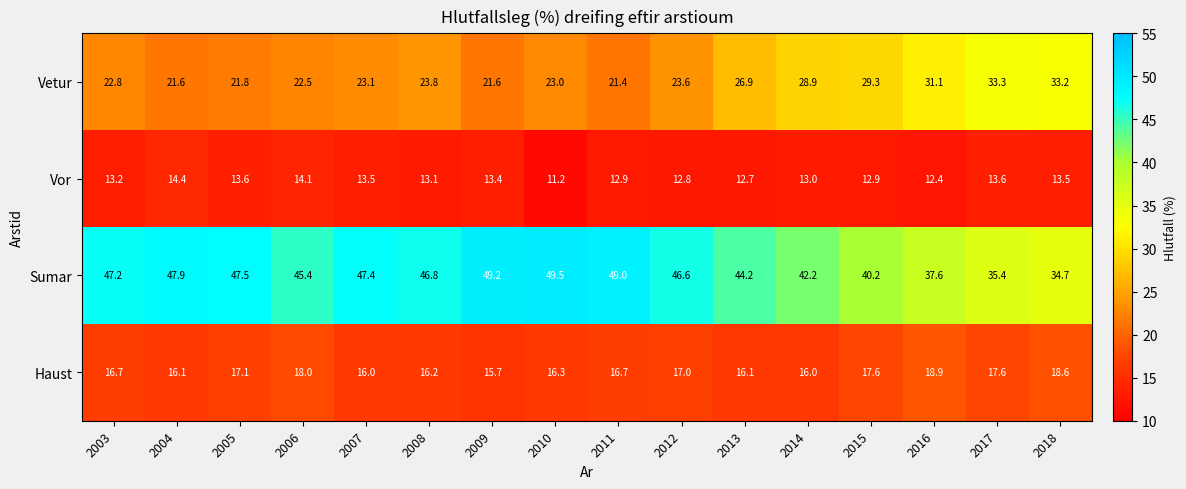

At which label is Vetur closest to 27?

2013